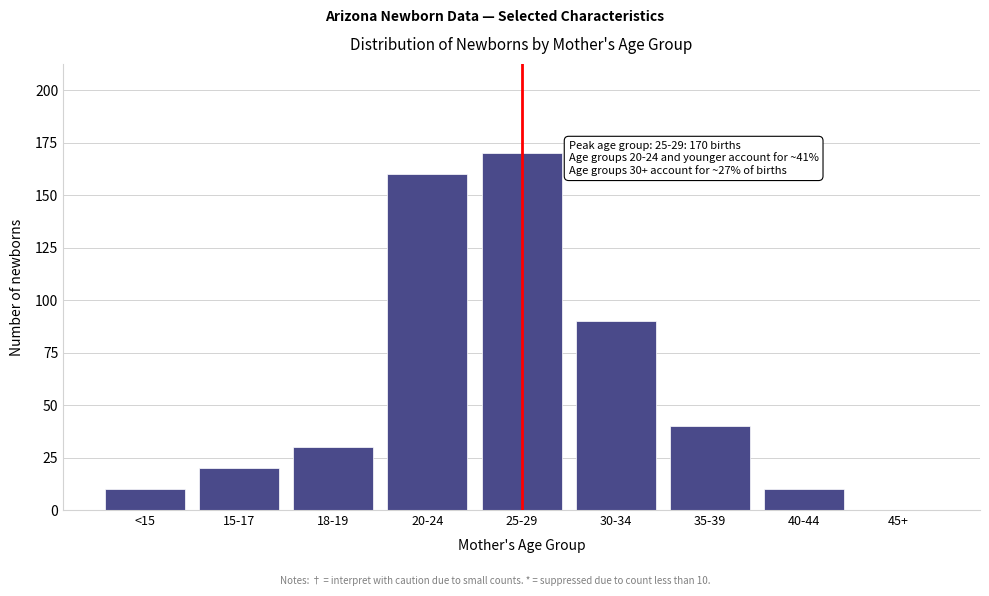

Reading right to left, transcribe all the data shown in this chart.

45+=0	40-44=10	35-39=40	30-34=90	25-29=170	20-24=160	18-19=30	15-17=20	<15=10